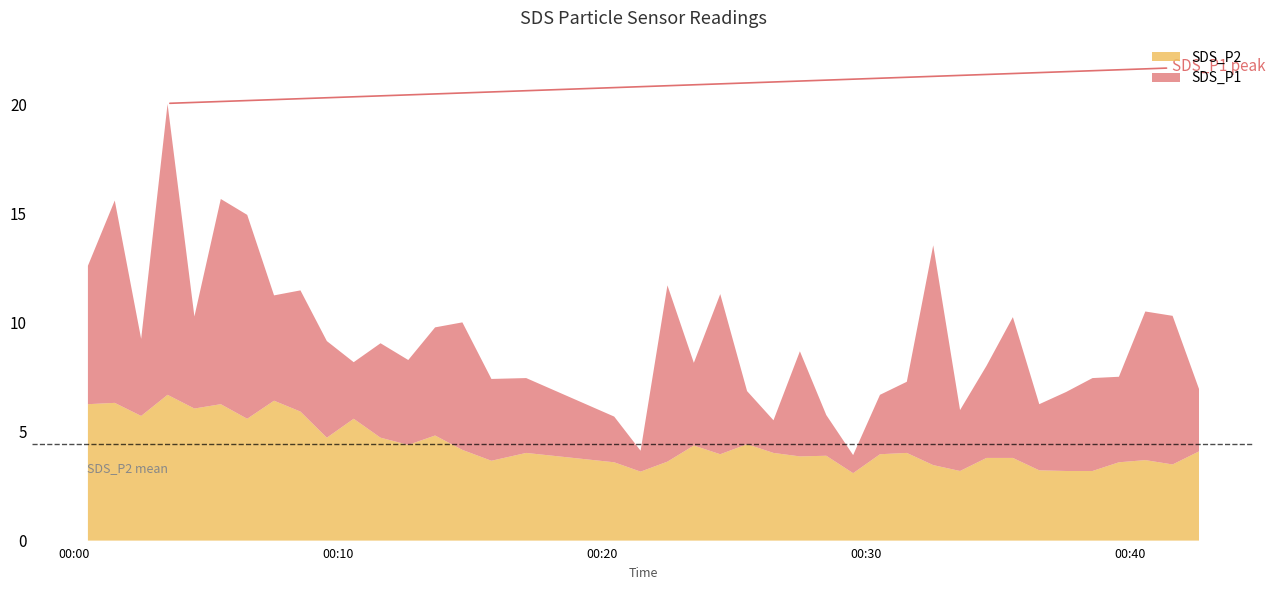

How many data points in SDS_P2 are above 4?

21